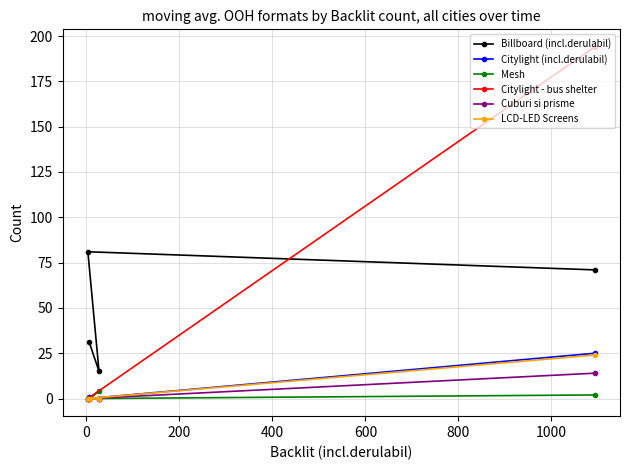

How many lines are shown in the chart?

6